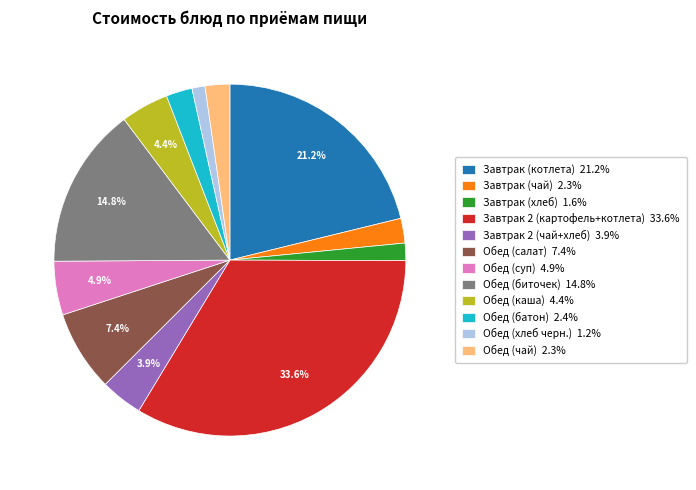

Does Обед (хлеб черн.) represent more than half of the total?

No